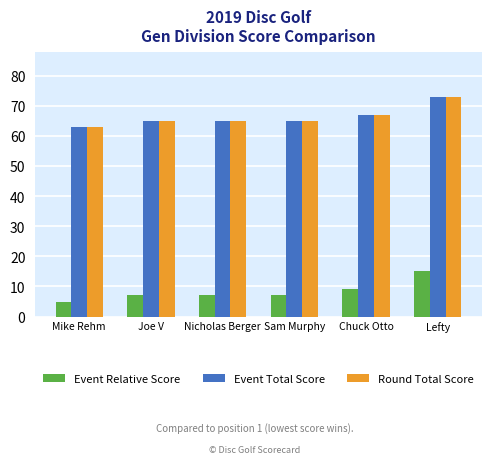

At which category does the chart reach its peak across all series?

Lefty